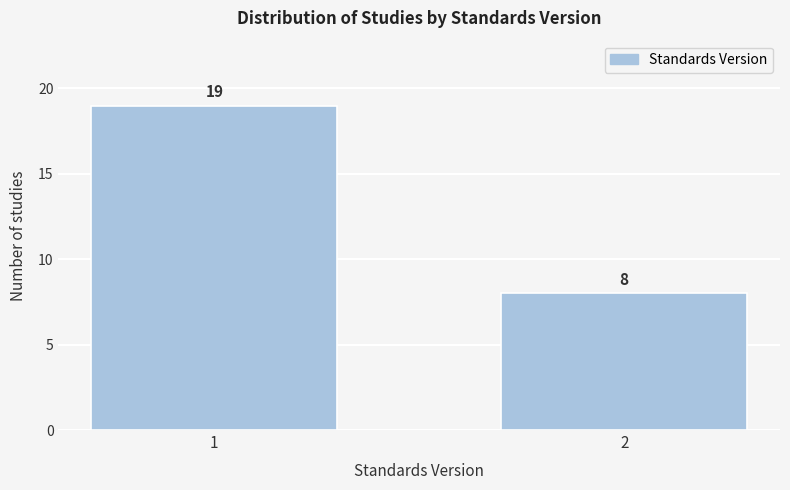

Reading left to right, transcribe all the data shown in this chart.

19	8